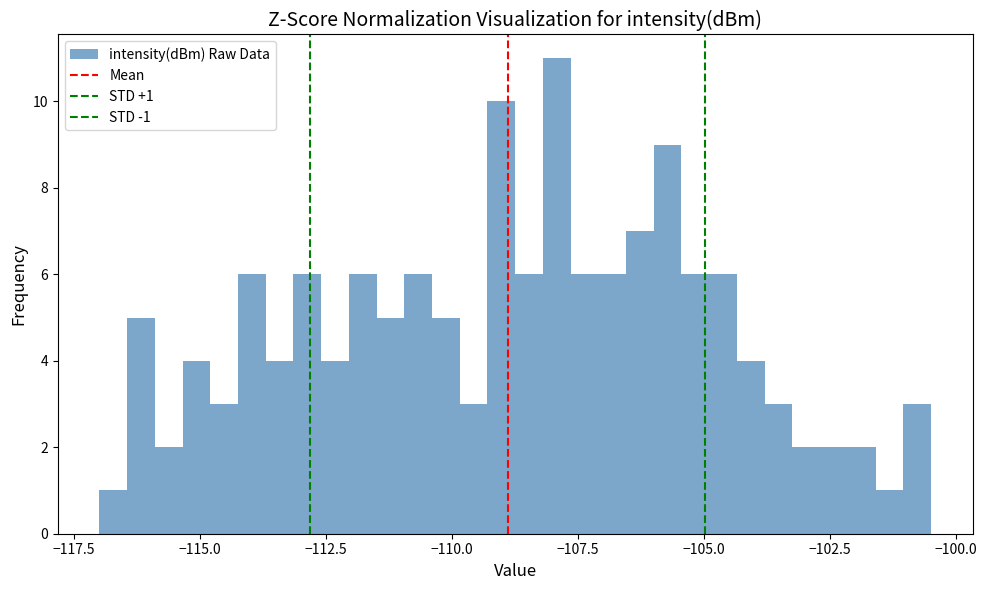

Read against the x-axis, roughly where is the centre of the tallest bar?

-108.0